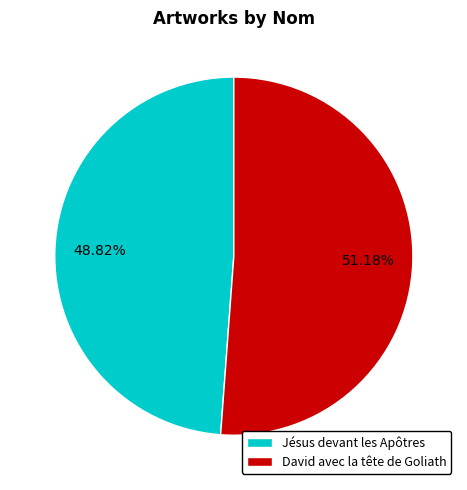

Which has a higher value, Jésus devant les Apôtres or David avec la tête de Goliath?

David avec la tête de Goliath